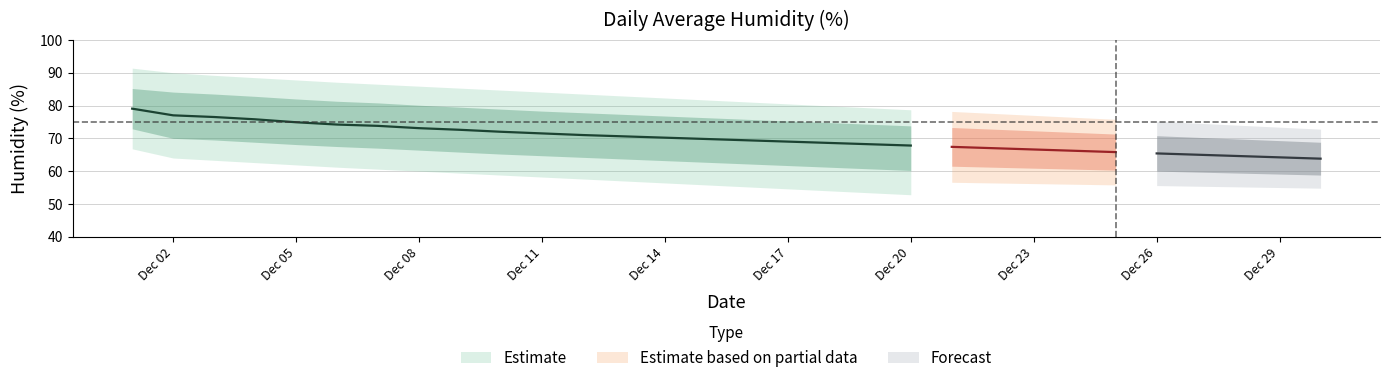

What is the total value across all series at 14?

347.9